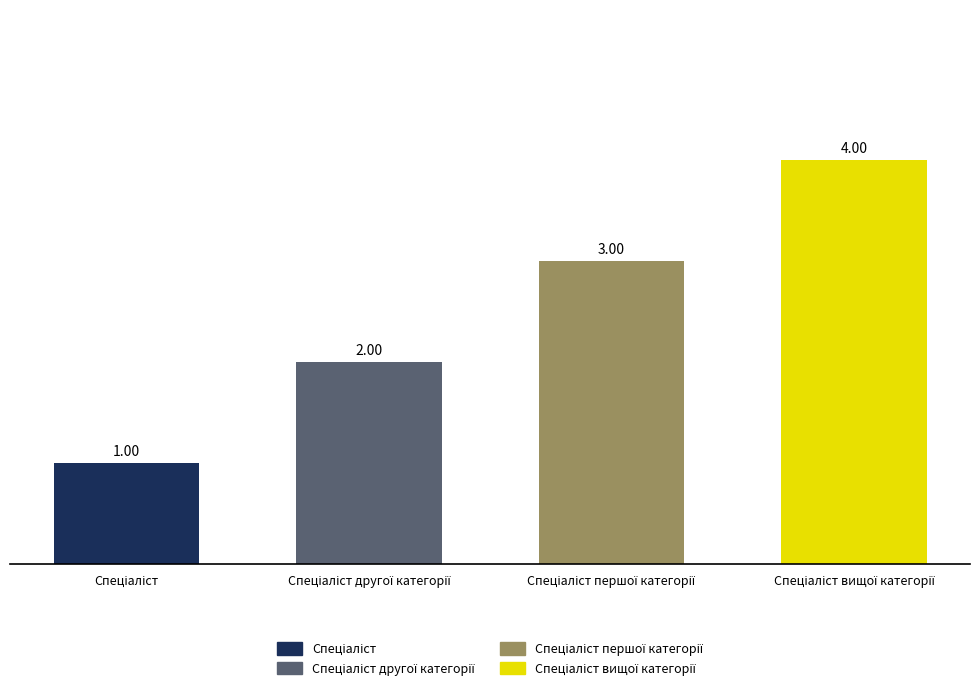

What is the sum of all values?

10